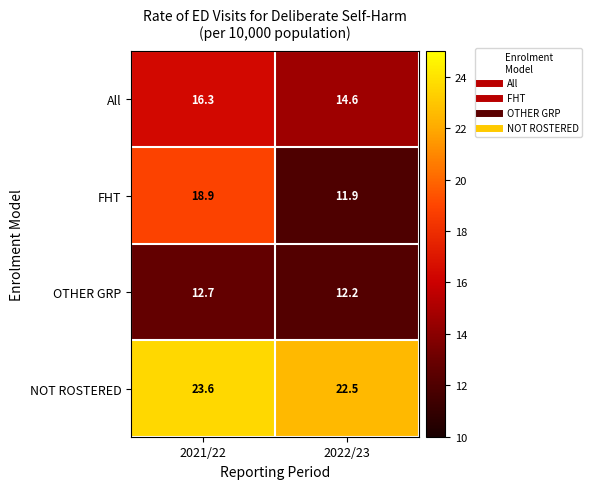

Reading right to left, what are all the values shown in this chart?

All: 2022/23=14.6	2021/22=16.3
FHT: 2022/23=11.9	2021/22=18.9
OTHER GRP: 2022/23=12.2	2021/22=12.7
NOT ROSTERED: 2022/23=22.5	2021/22=23.6